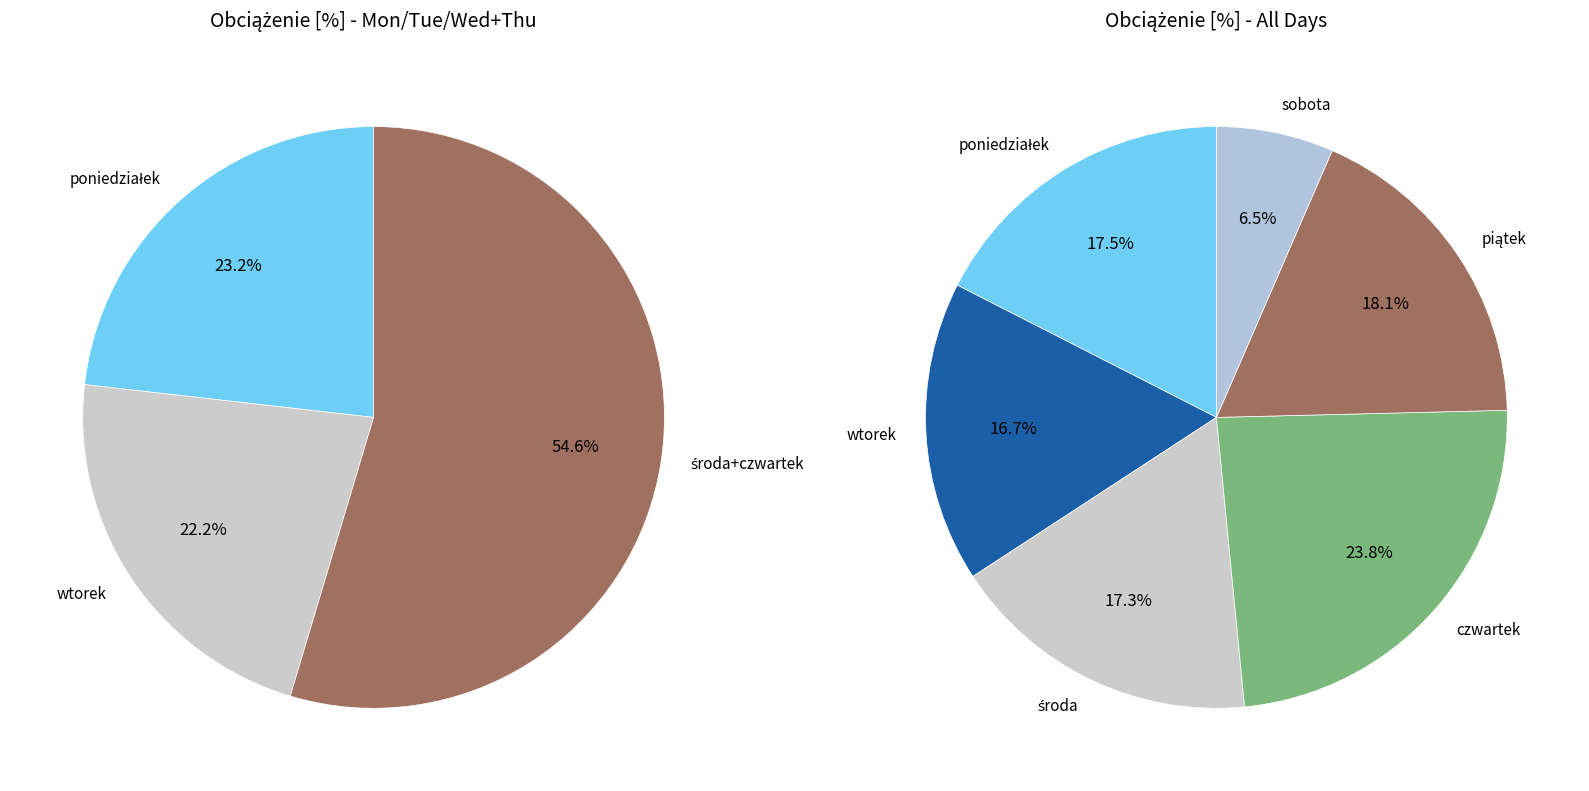

The wtorek slice represents 6% of the pie. True or false?

False